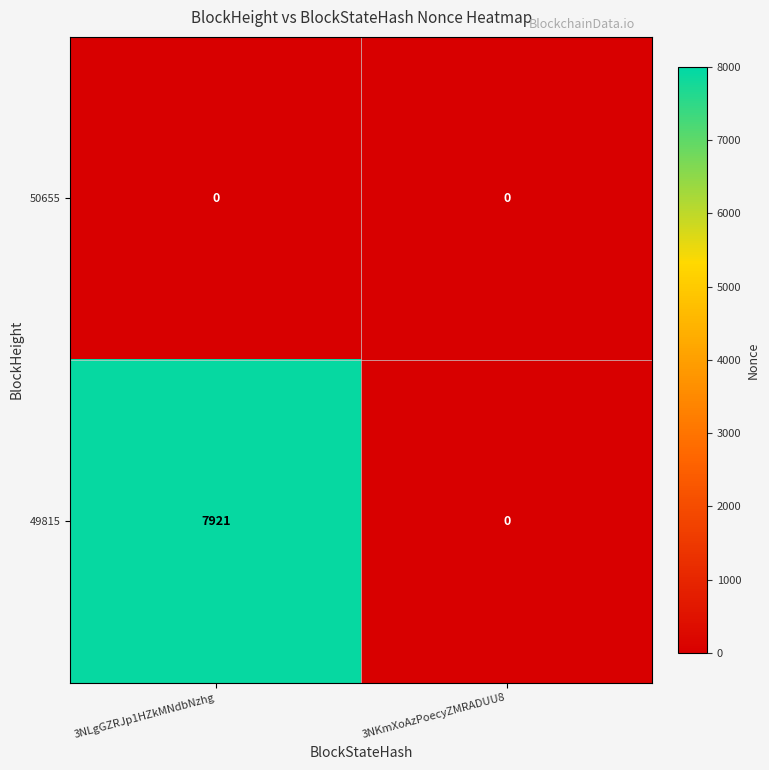

Which series has the largest total across all categories?

49815